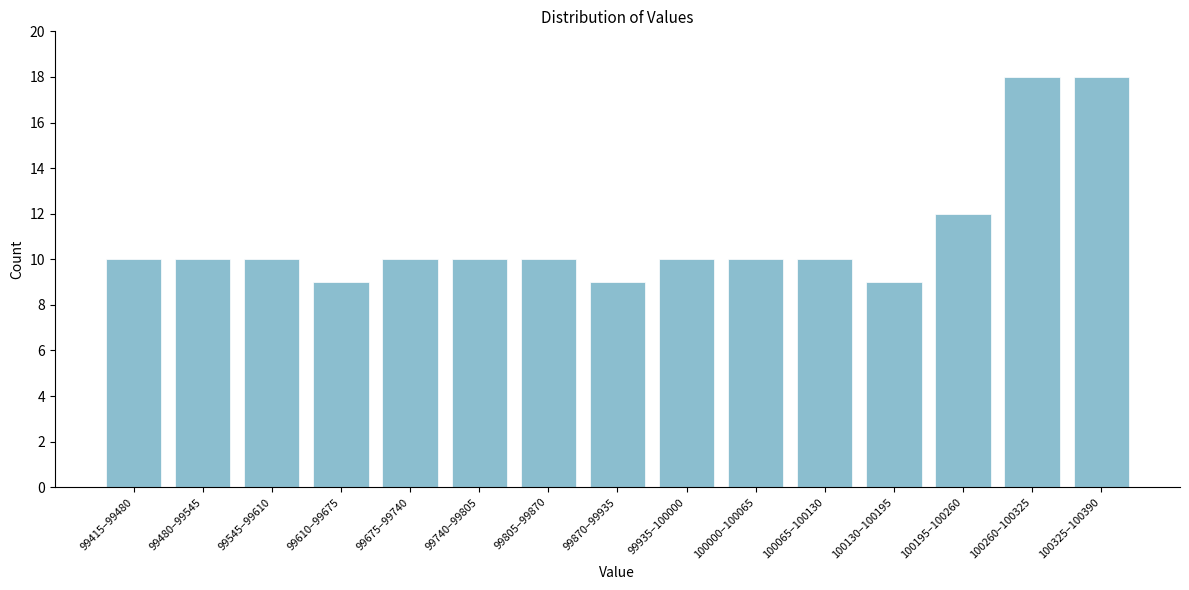

Reading right to left, what are all the values shown in this chart?

100325–100390=18	100260–100325=18	100195–100260=12	100130–100195=9	100065–100130=10	100000–100065=10	99935–100000=10	99870–99935=9	99805–99870=10	99740–99805=10	99675–99740=10	99610–99675=9	99545–99610=10	99480–99545=10	99415–99480=10